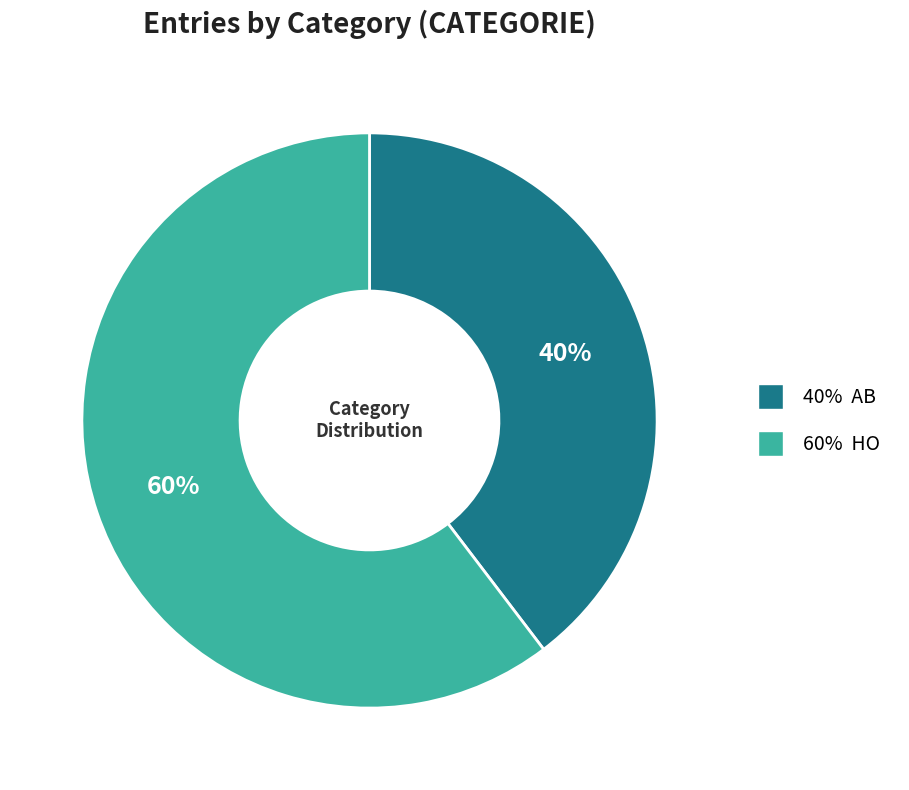

Does any single category account for the majority?

Yes